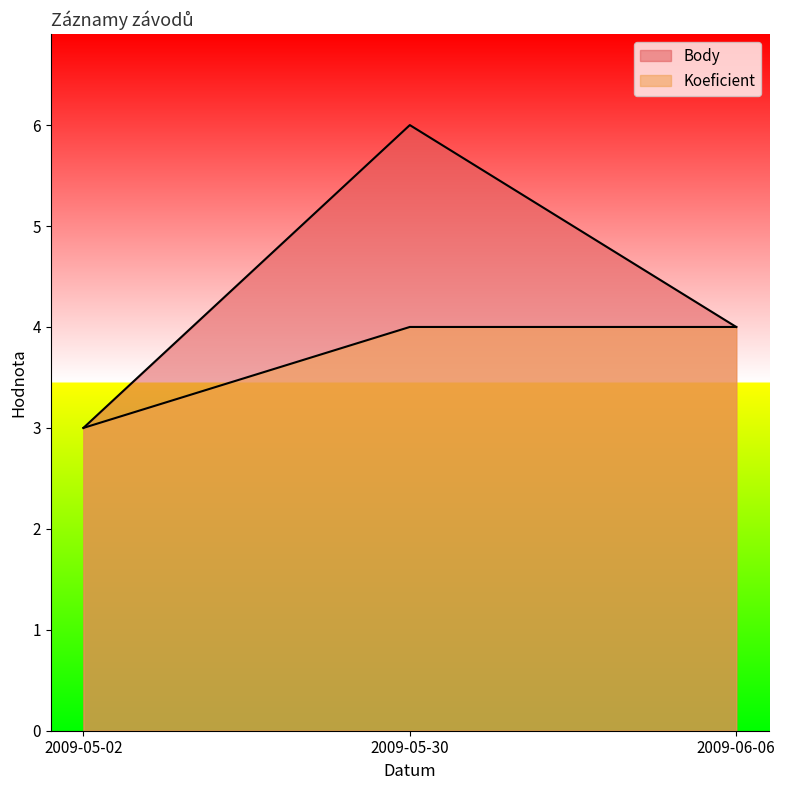

The Koeficient series shows 4 at 2009-05-30. True or false?

True